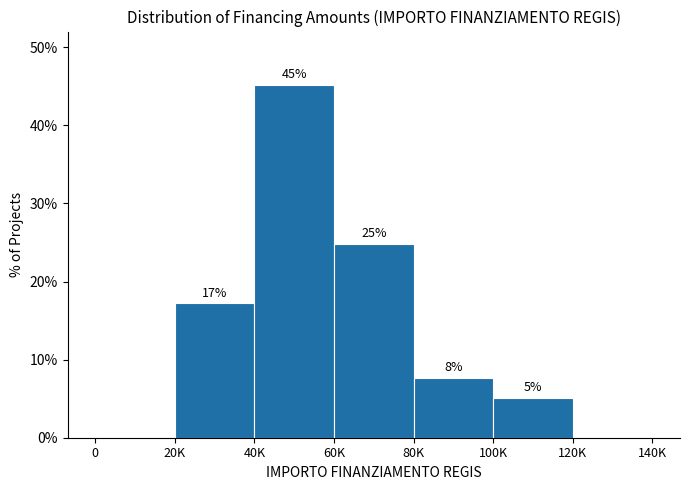

Are the bars horizontal?

No